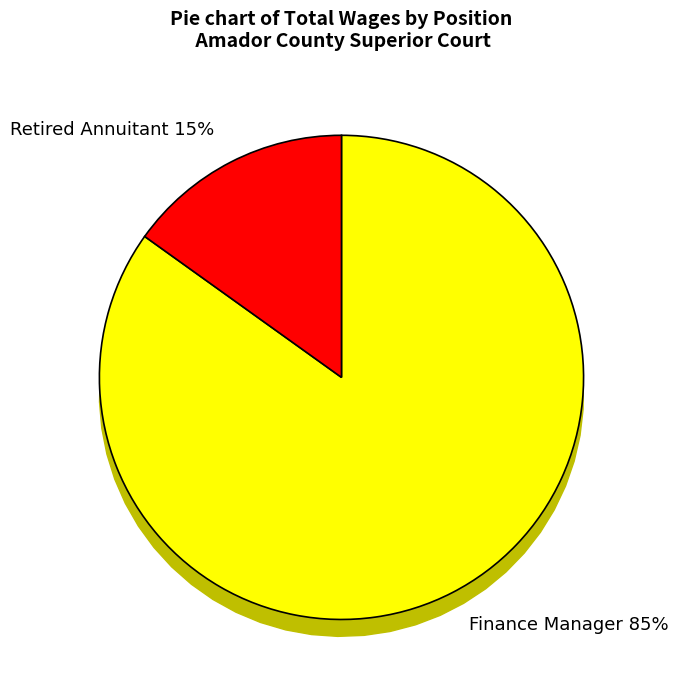

What portion of the pie excludes Finance Manager?

15.1%